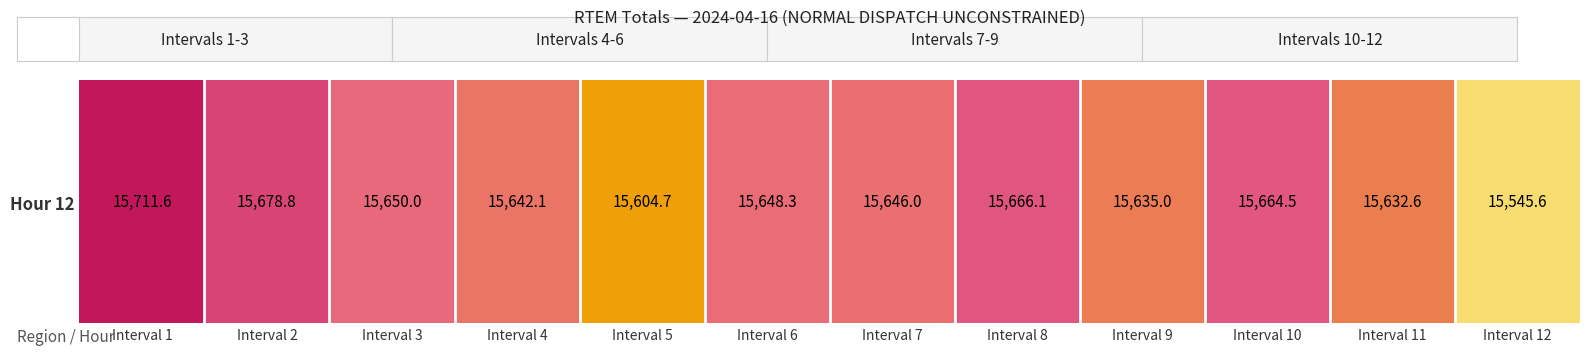

Which has a higher value, Interval 1 or Interval 10?

Interval 1